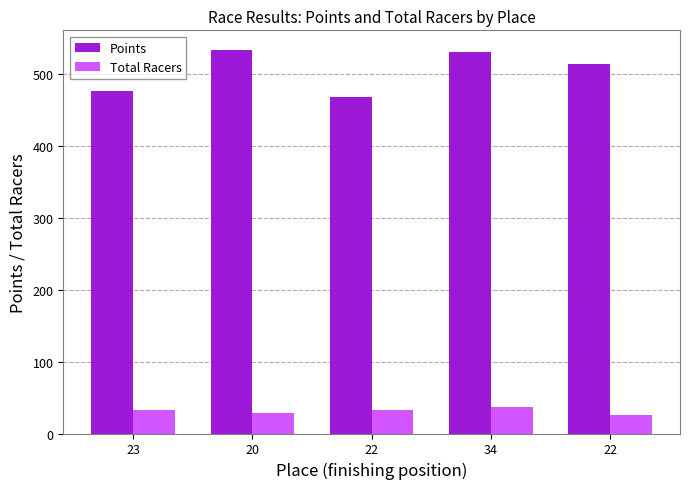

What is the total value across all series at 22?

501.5